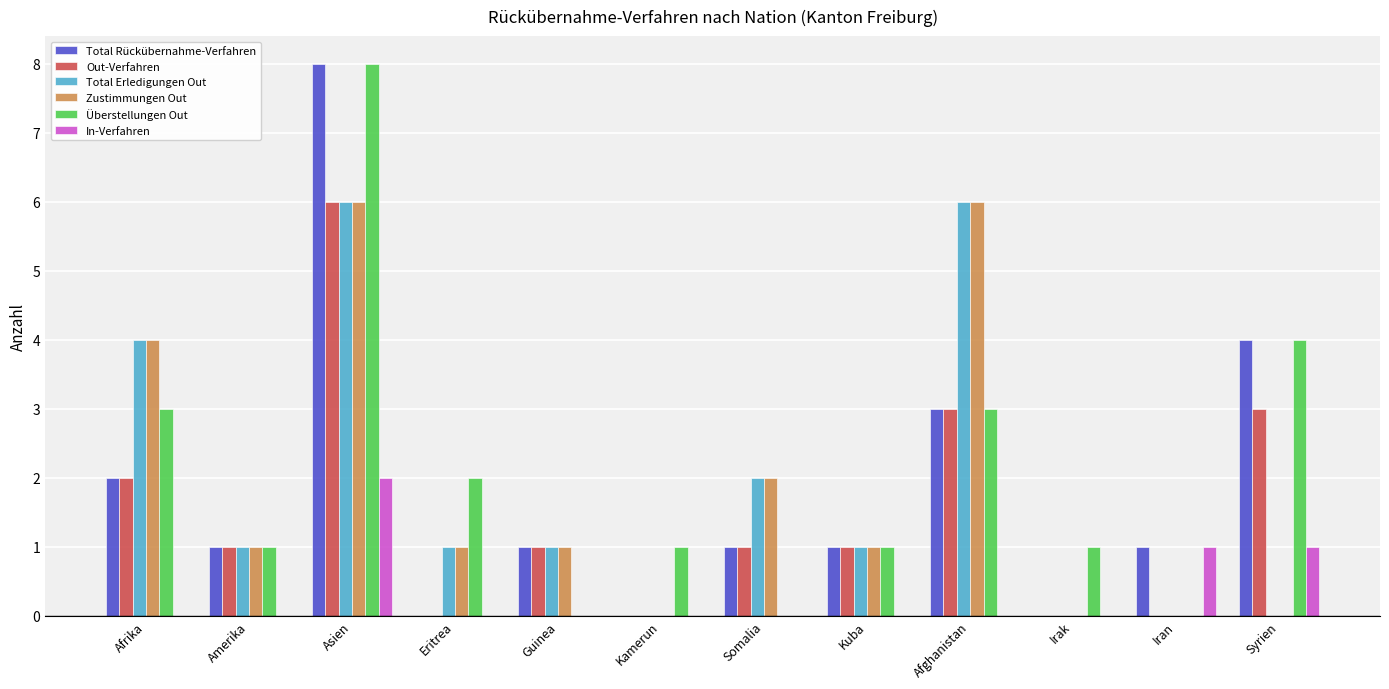

The Total Erledigungen Out series shows 2 at Eritrea. True or false?

False